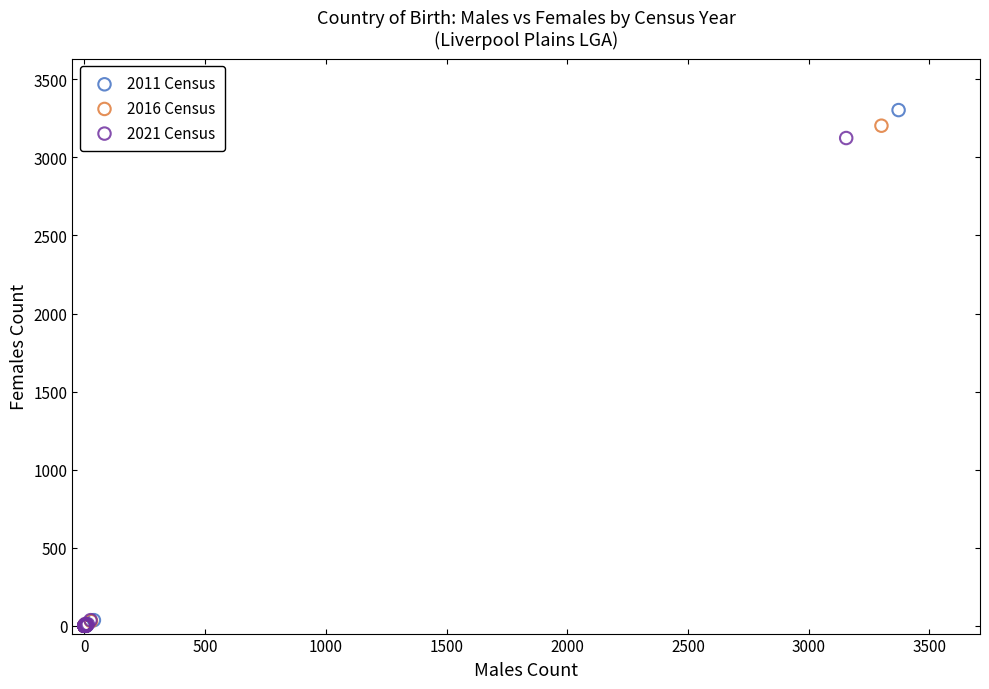

Which series has the largest Y range (max minus min)?

2011 Census